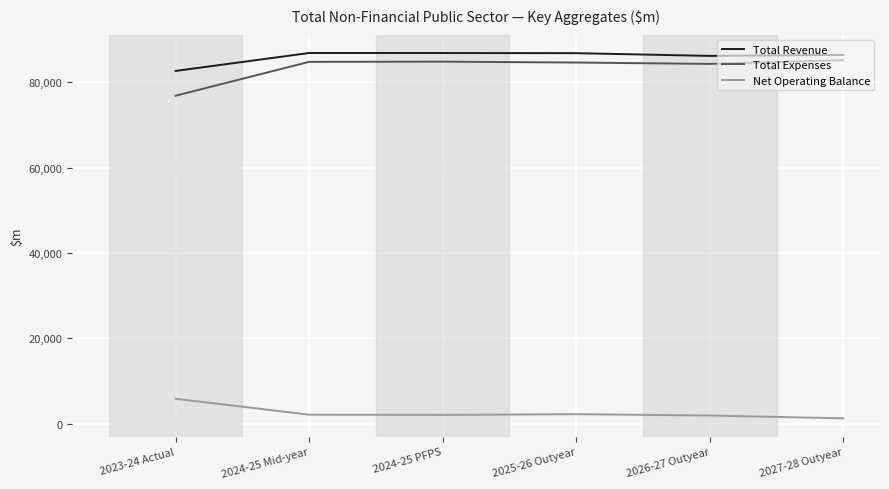

Is the value of Total Expenses at 2025-26 Outyear greater than the value of Net Operating Balance at 2023-24 Actual?

Yes